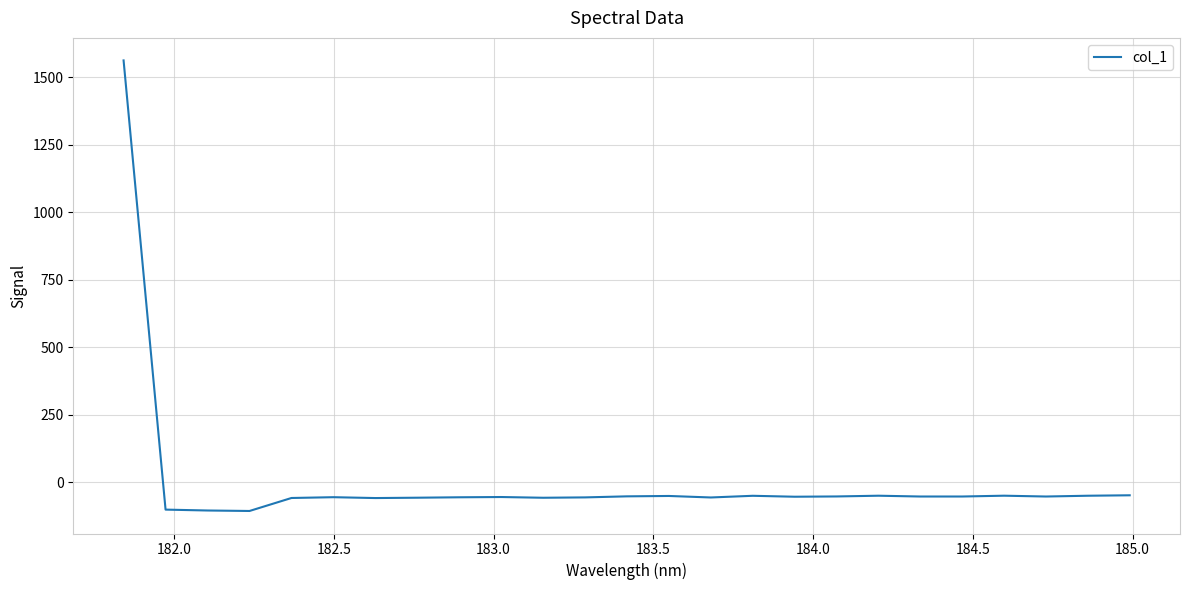

What is the minimum value shown in the chart?

-107.4